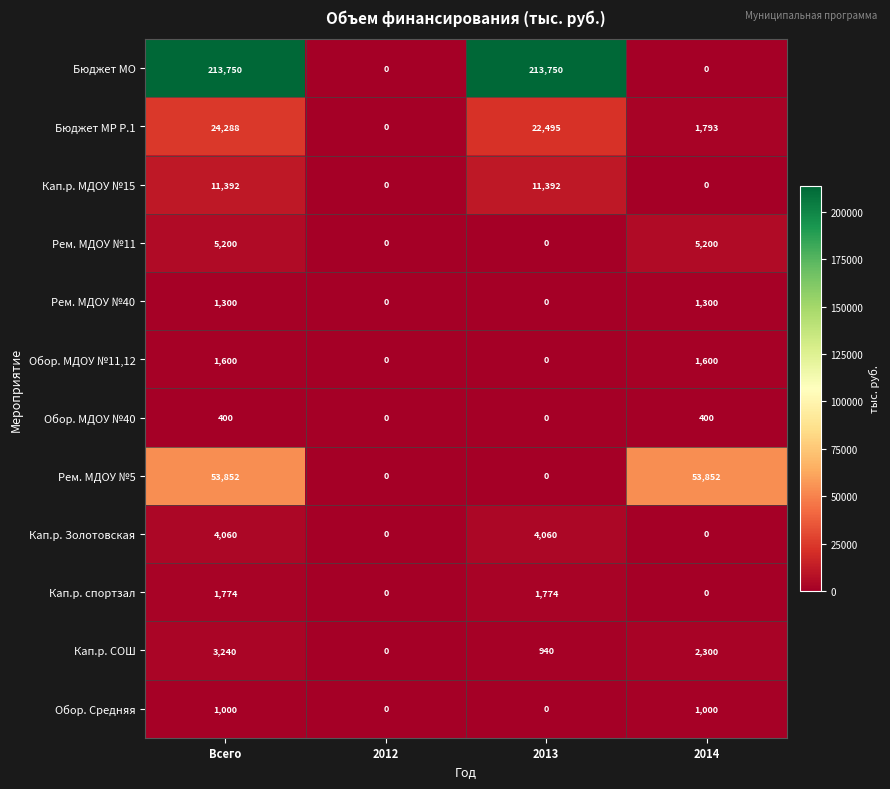

What is the spread (max minus min) of values at Всего?

213350